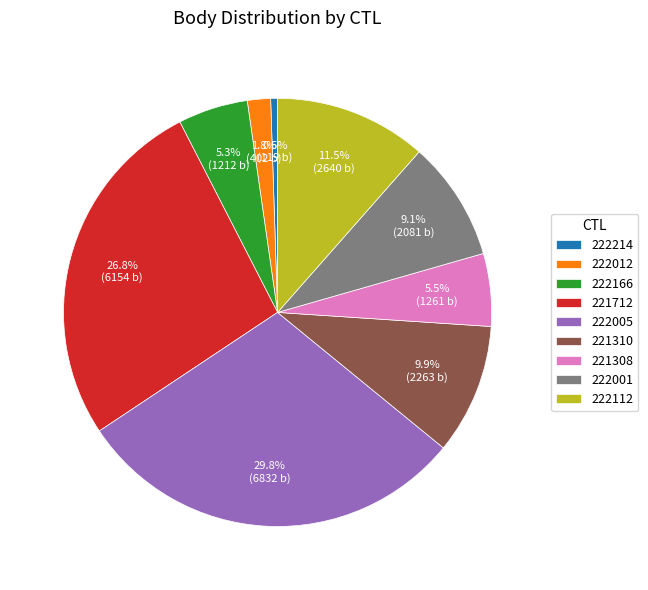

How many slices are in this pie chart?

9